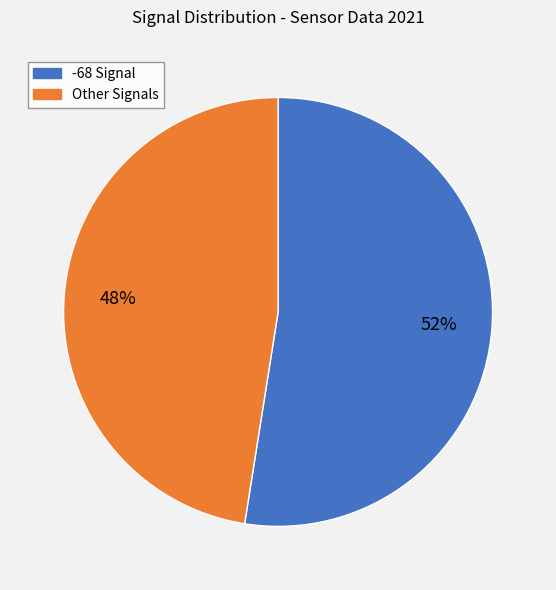

Does any single category account for the majority?

Yes